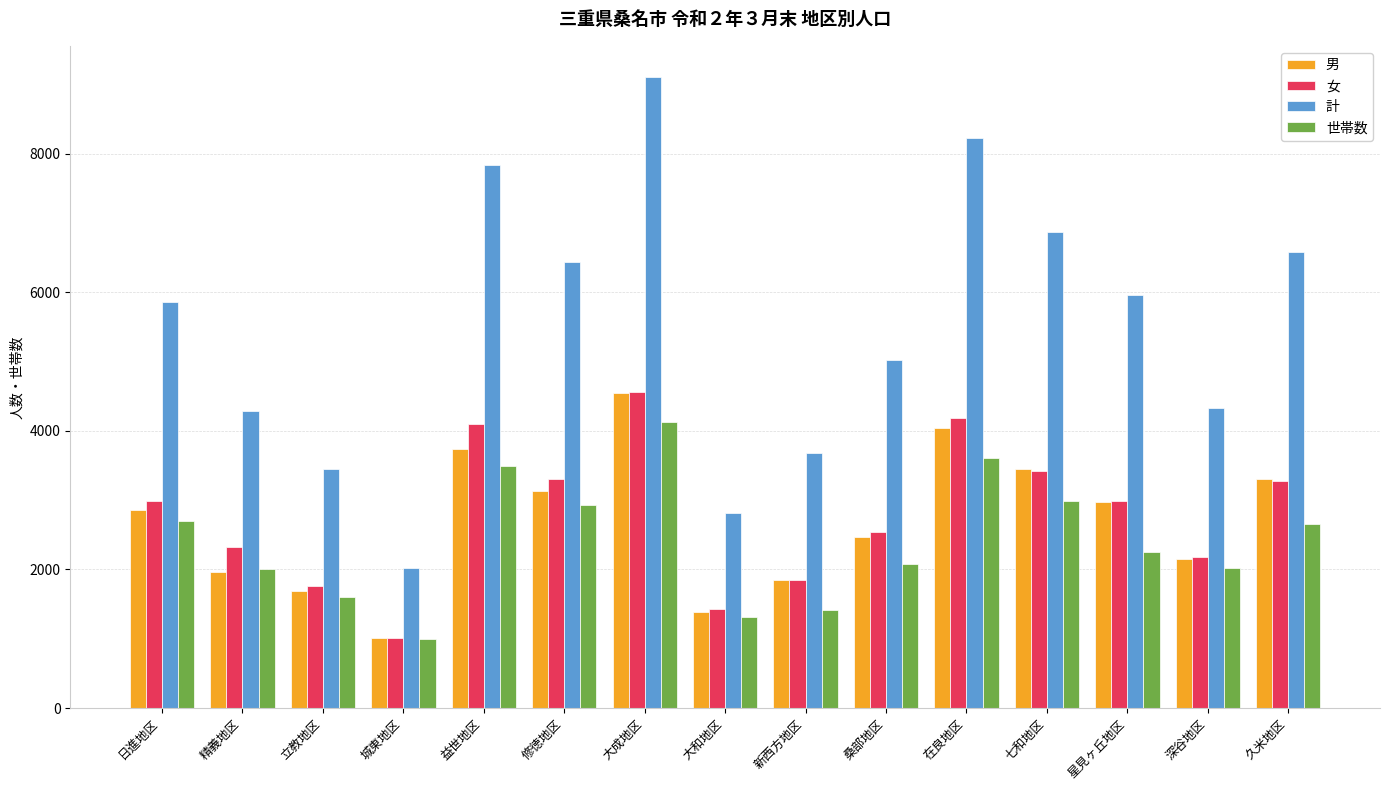

Is the value of 計 at 益世地区 greater than the value of 男 at 城東地区?

Yes